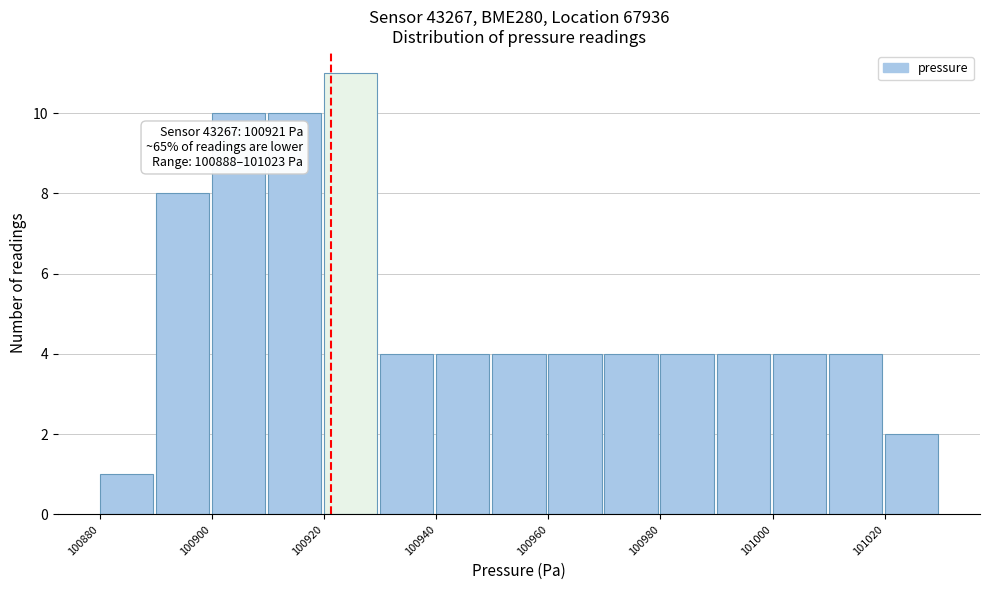

Which range on the x-axis has the tallest bar?

100920 to 100930